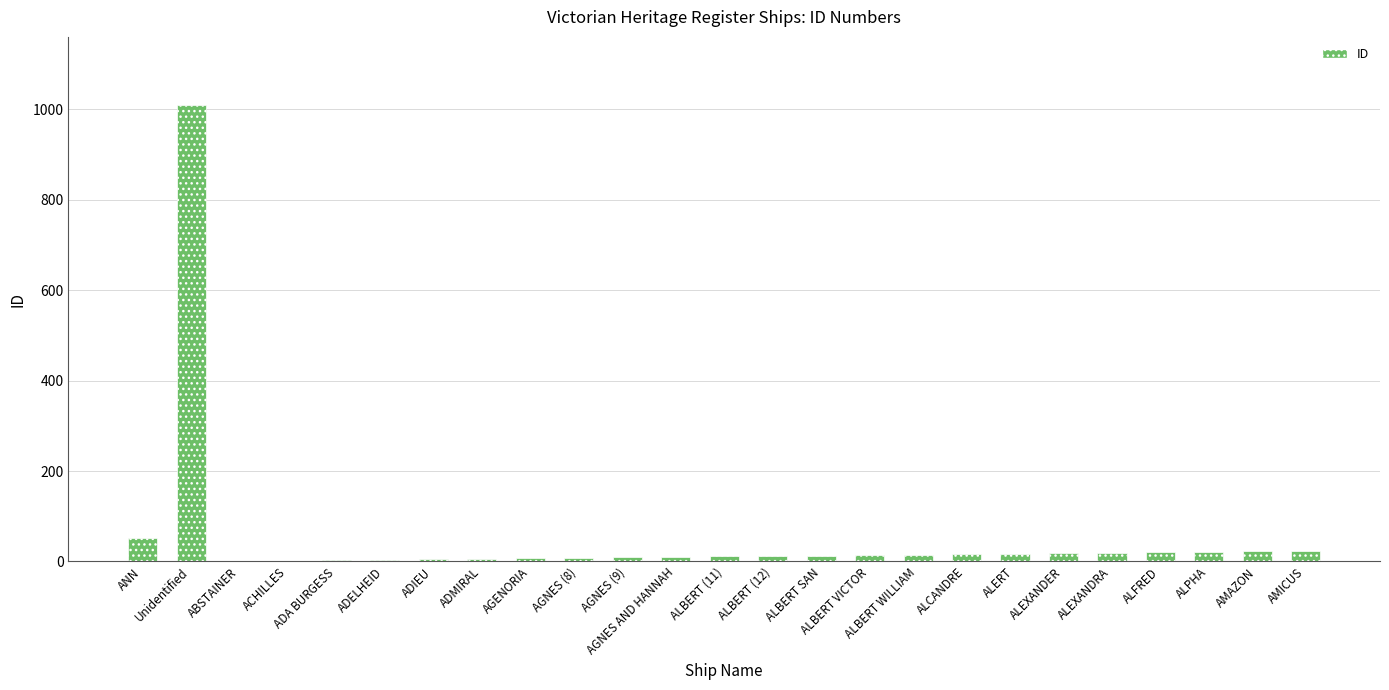

What is the maximum value shown in the chart?

1009